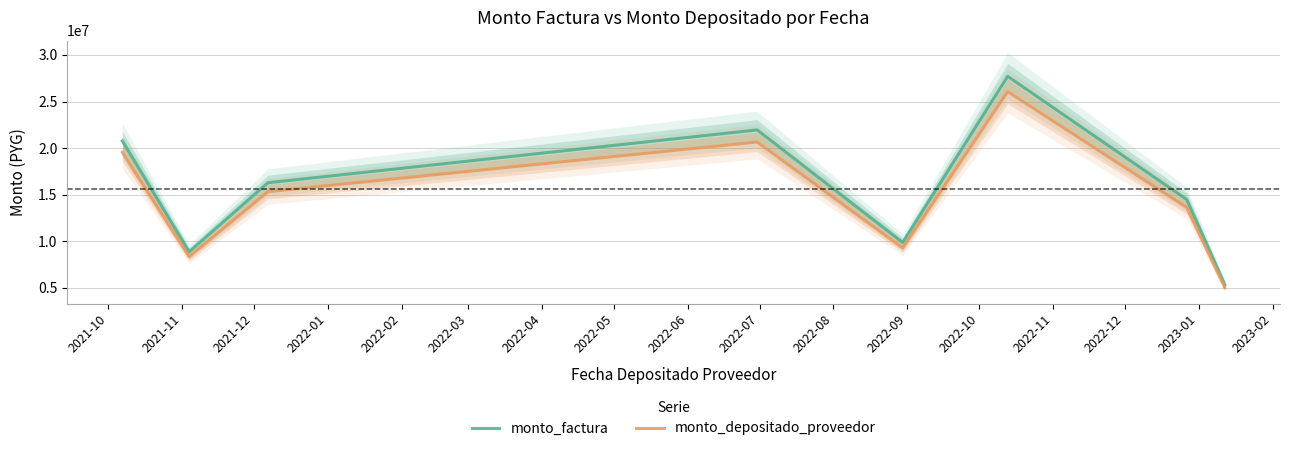

What is the minimum value for monto_factura?

5321369